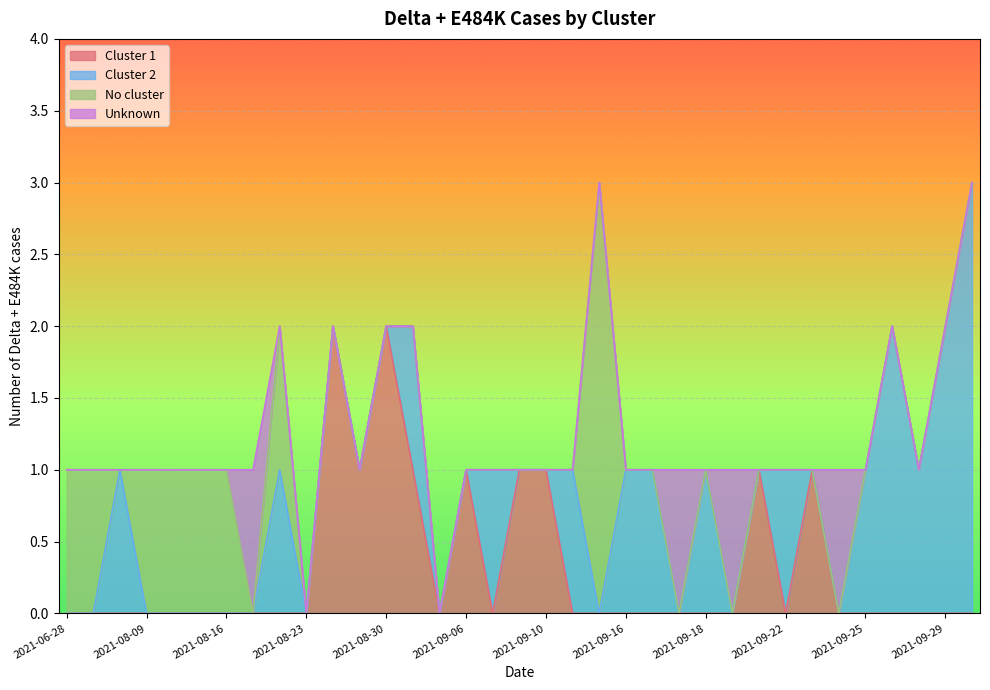

Reading left to right, extract all data points from this chart.

Cluster 1: 0	0	0	0	0	0	0	0	0	0	2	1	2	1	0	1	0	1	1	0	0	0	0	0	0	0	1	0	1	0	0	0	0	0	0
Cluster 2: 0	0	1	0	0	0	0	0	1	0	0	0	0	1	0	0	1	0	0	1	0	1	1	0	1	0	0	1	0	0	1	2	1	2	3
No cluster: 1	1	0	1	1	1	1	0	1	0	0	0	0	0	0	0	0	0	0	0	3	0	0	0	0	0	0	0	0	0	0	0	0	0	0
Unknown: 0	0	0	0	0	0	0	1	0	0	0	0	0	0	0	0	0	0	0	0	0	0	0	1	0	1	0	0	0	1	0	0	0	0	0